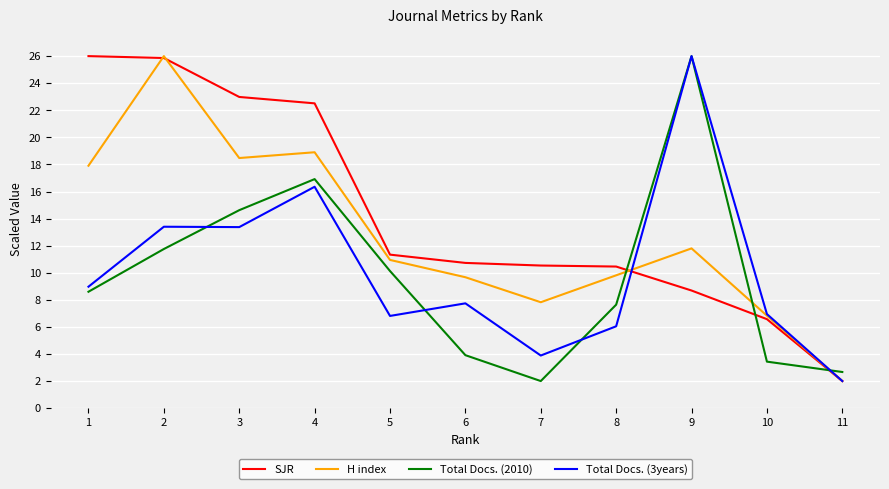

Does the chart display data point markers on the line(s)?

No